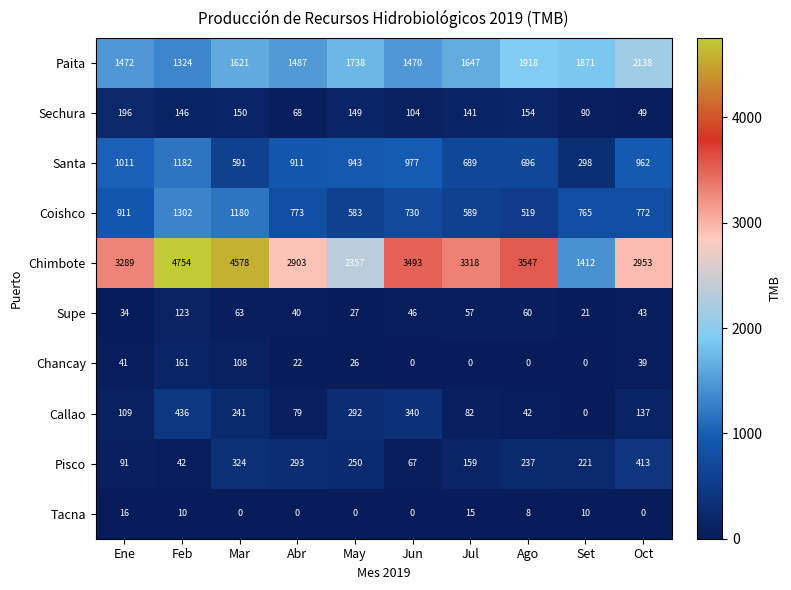

Rank the series by their maximum value, from highest to lowest.

Chimbote, Paita, Coishco, Santa, Callao, Pisco, Sechura, Chancay, Supe, Tacna